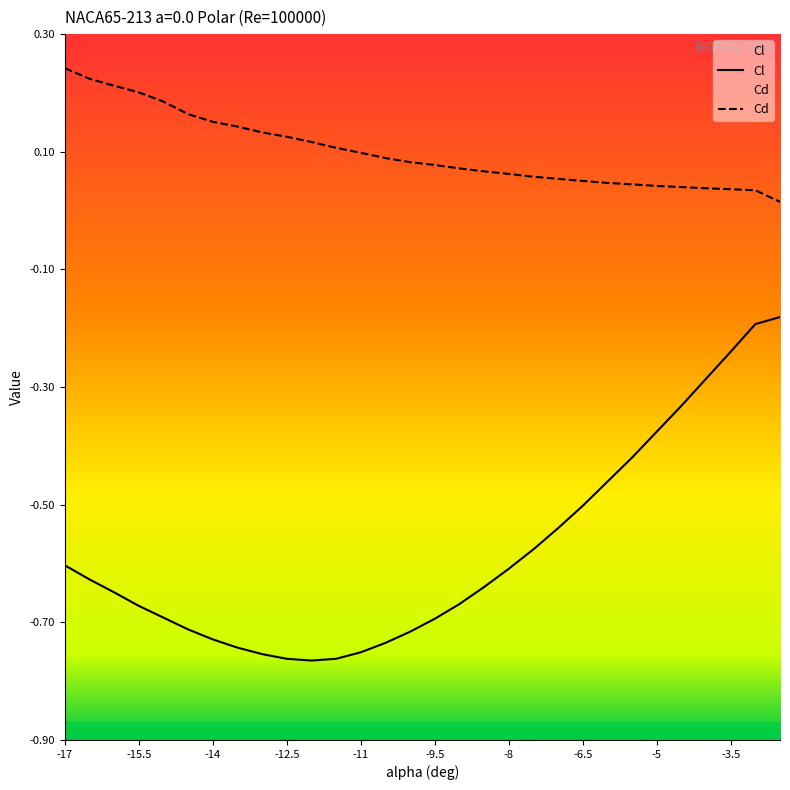

Which series has the largest range (max minus min)?

Cl